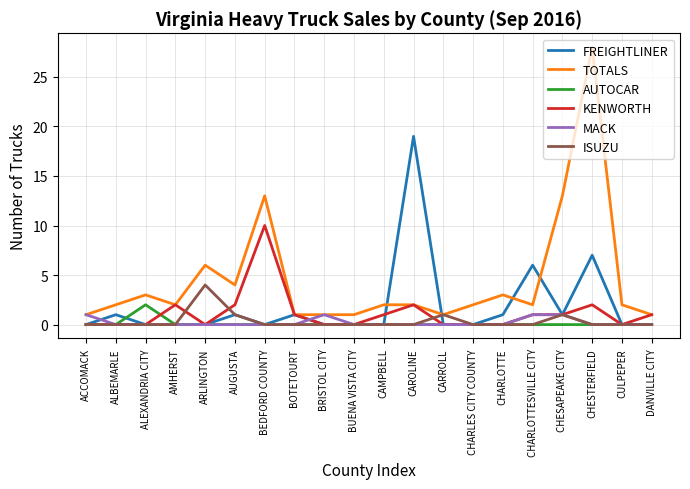

True or false: AUTOCAR and FREIGHTLINER cross at least once.

True